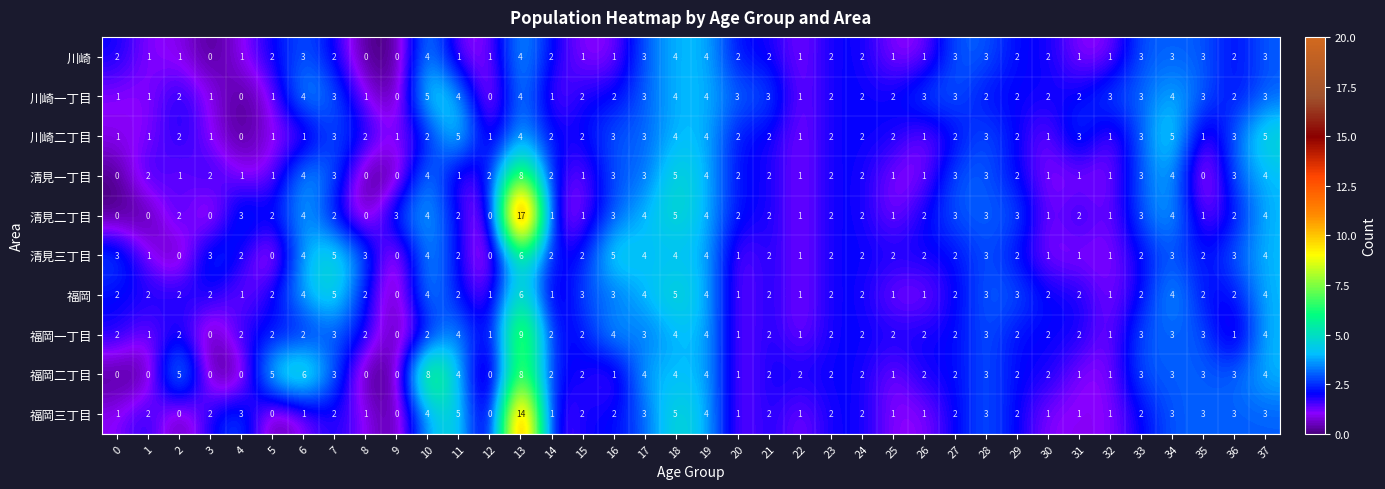

What is the highest value of the 福岡 series?

6